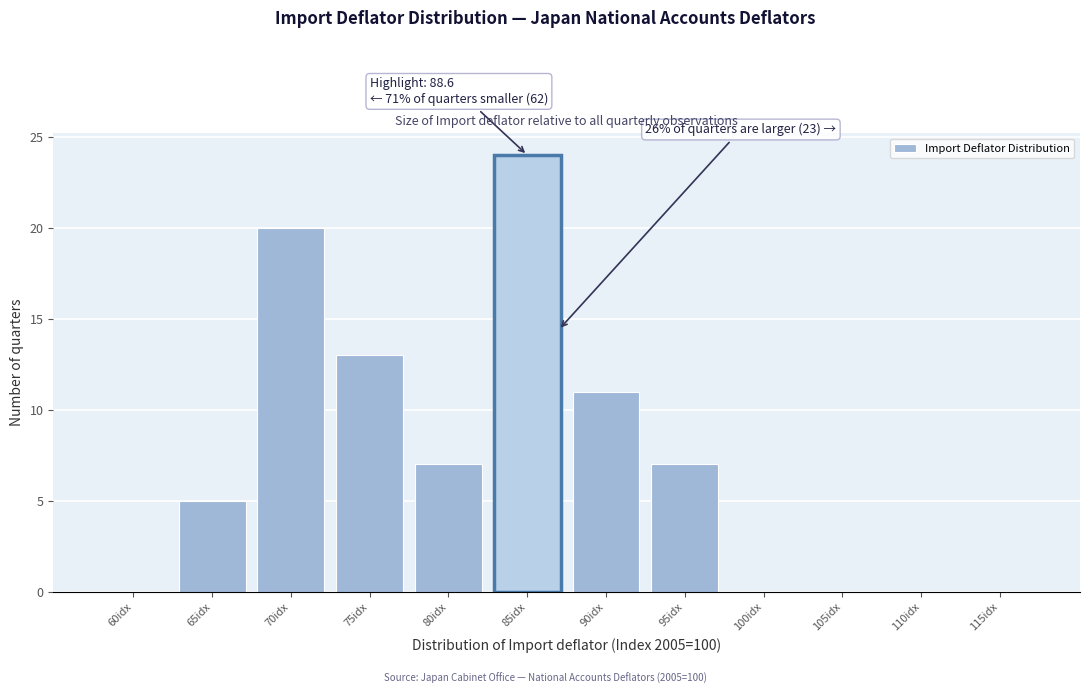

Reading left to right, list all the values displayed in this chart.

60idx=0	65idx=5	70idx=20	75idx=13	80idx=7	85idx=24	90idx=11	95idx=7	100idx=0	105idx=0	110idx=0	115idx=0